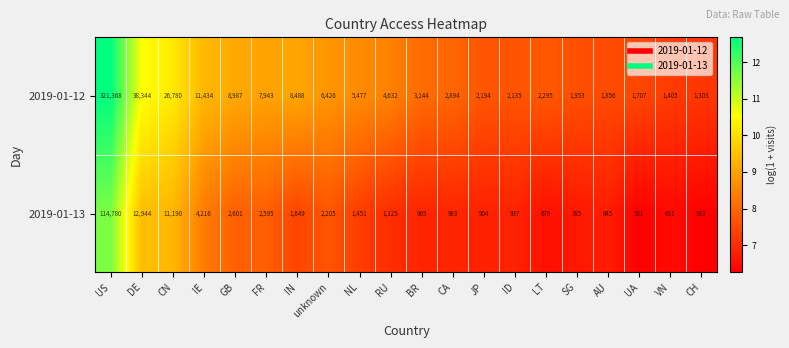

The value of 2019-01-13 at ID is 937. True or false?

True